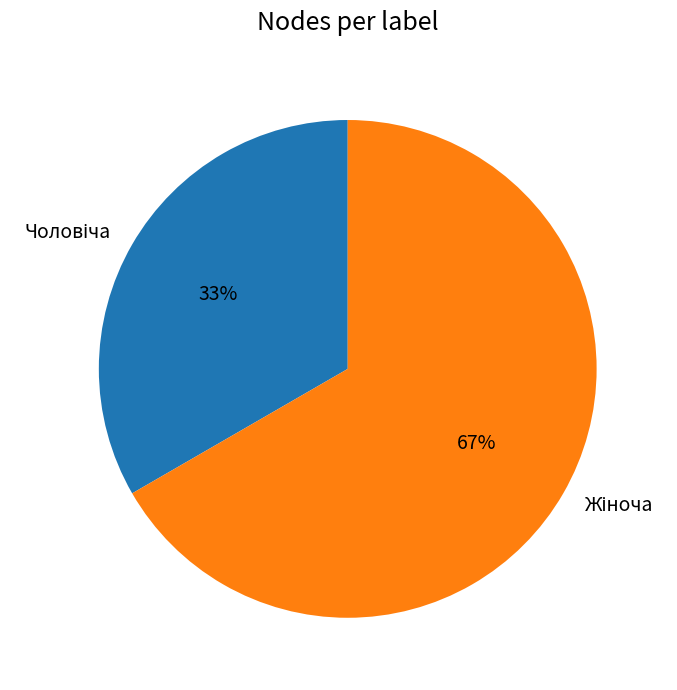

To the nearest percent, what is the average slice percentage?

50%